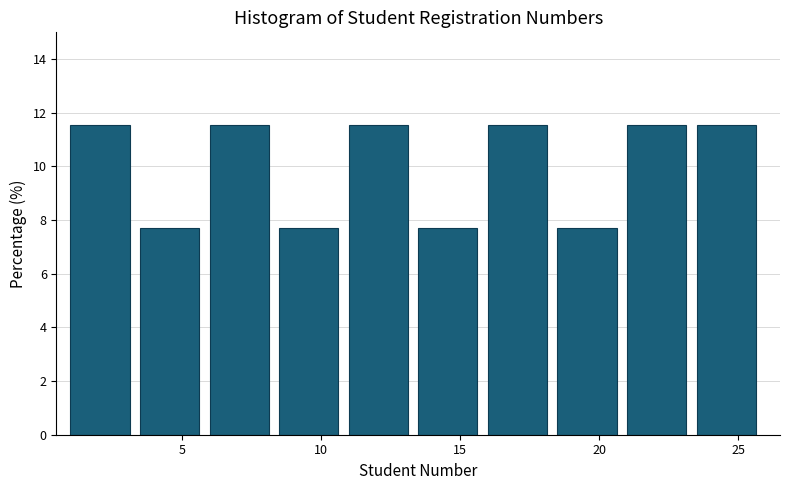

Reading left to right, transcribe this chart: for each bar, give the range it covers on the x-axis and its height. The values are not printed on the chart, so give them approximately, as read against the axis.

1.0 to 3.5: 11.6
3.5 to 6.0: 7.6
6.0 to 8.5: 11.6
8.5 to 11.0: 7.6
11.0 to 13.5: 11.6
13.5 to 16.0: 7.6
16.0 to 18.5: 11.6
18.5 to 21.0: 7.6
21.0 to 23.5: 11.6
23.5 to 26.0: 11.6